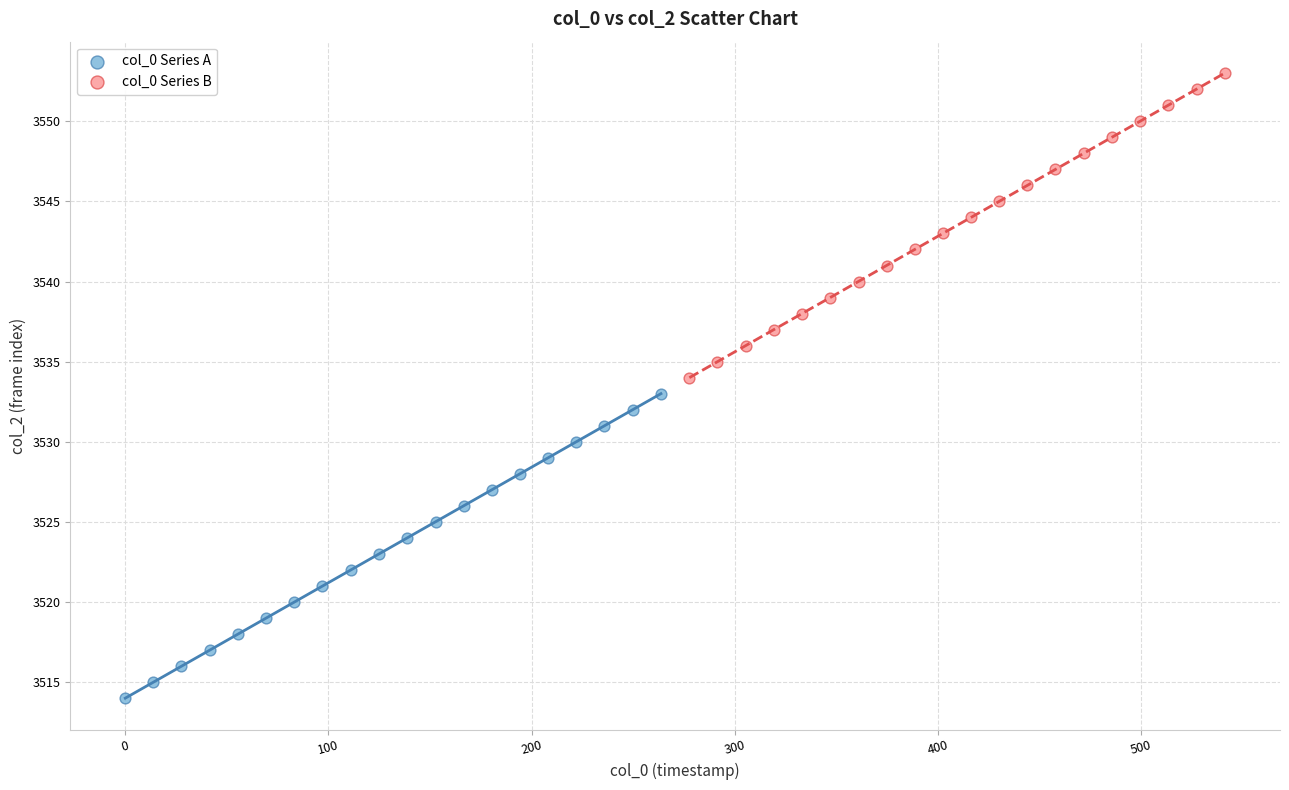

Which series reaches the minimum Y coordinate?

col_0 Series A